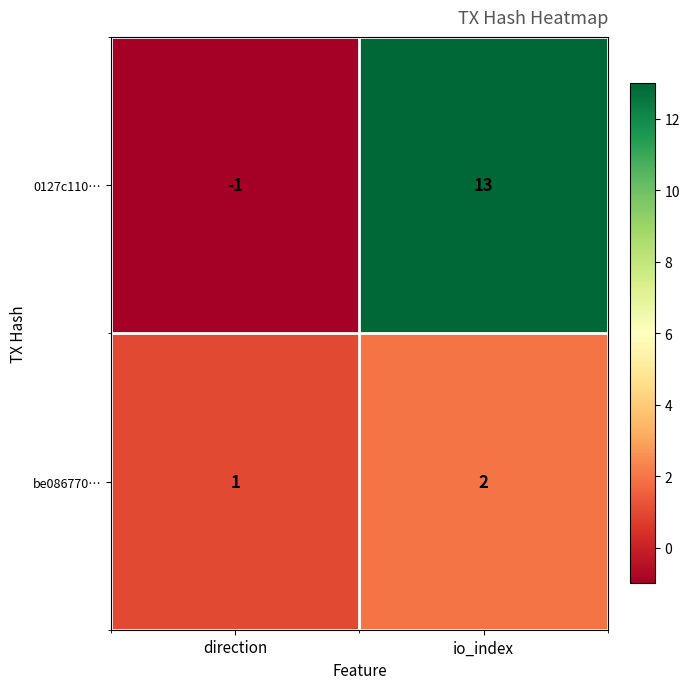

Which series has the largest total across all categories?

0127c110…